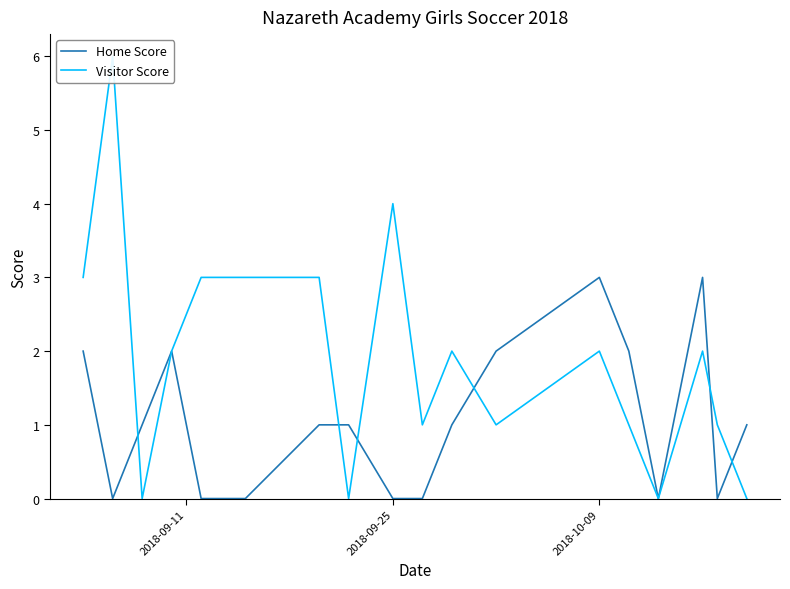

Does the chart have visible grid lines?

No